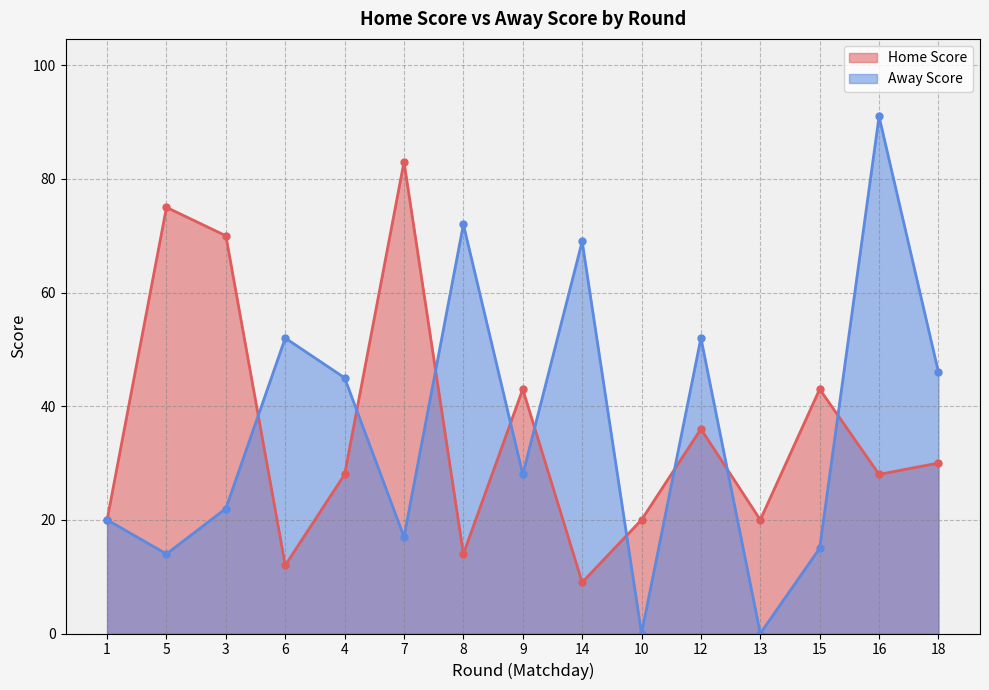

True or false: Home Score and Away Score intersect in this chart.

True